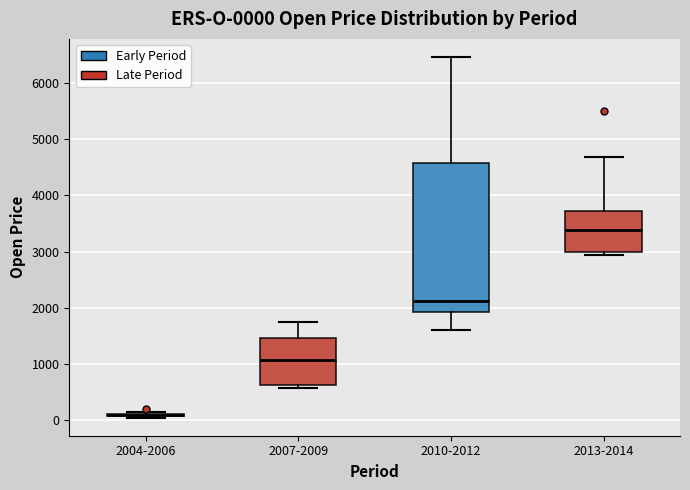

Which box is the tallest, from its lower edge to its upper edge?

2010-2012